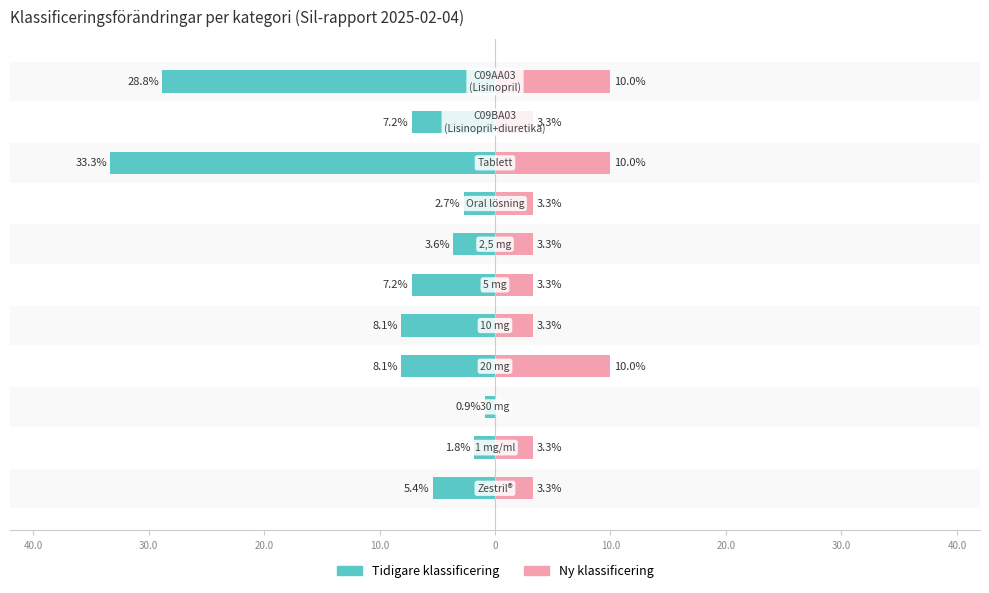

Reading right to left, extract all data points from this chart.

Tidigare klassificering: -5.4	-1.8	-0.9	-8.1	-8.1	-7.2	-3.6	-2.7	-33.3	-7.2	-28.8
Ny klassificering: 3.3	3.3	0.0	10.0	3.3	3.3	3.3	3.3	10.0	3.3	10.0